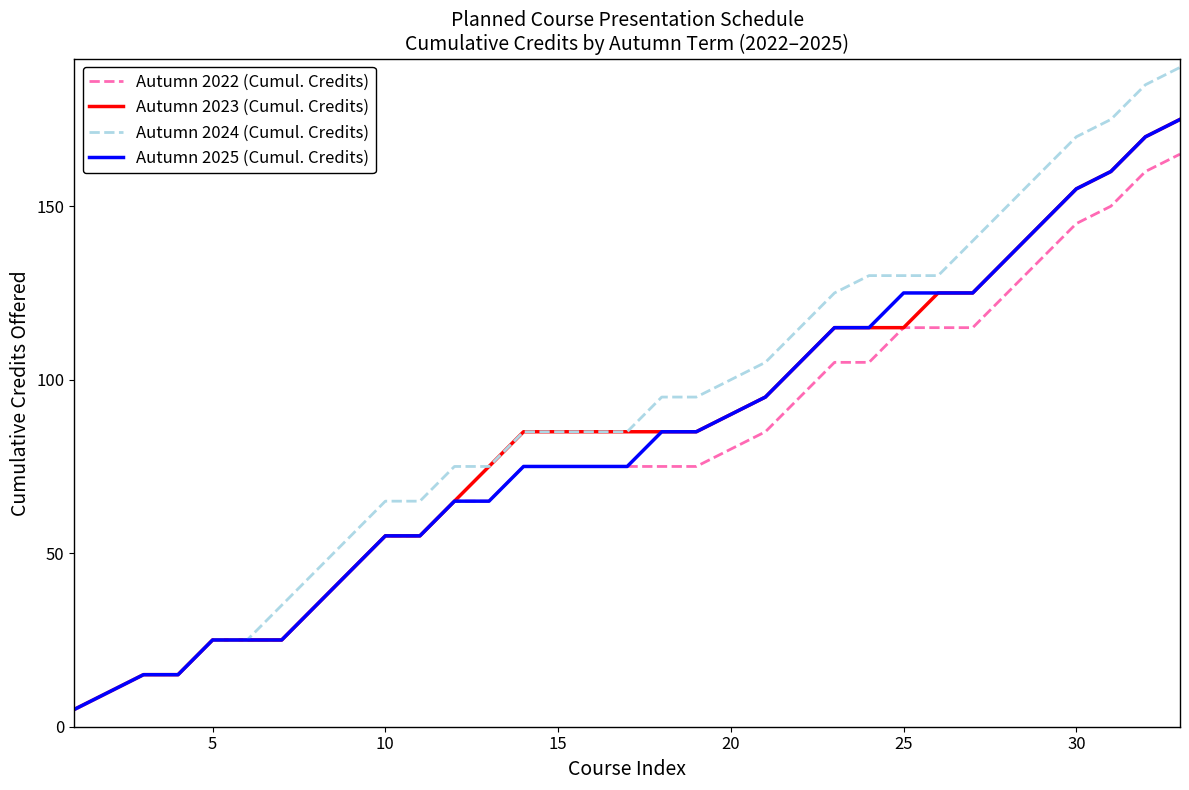

Which series has the largest total across all categories?

Autumn 2024 (Cumul. Credits)